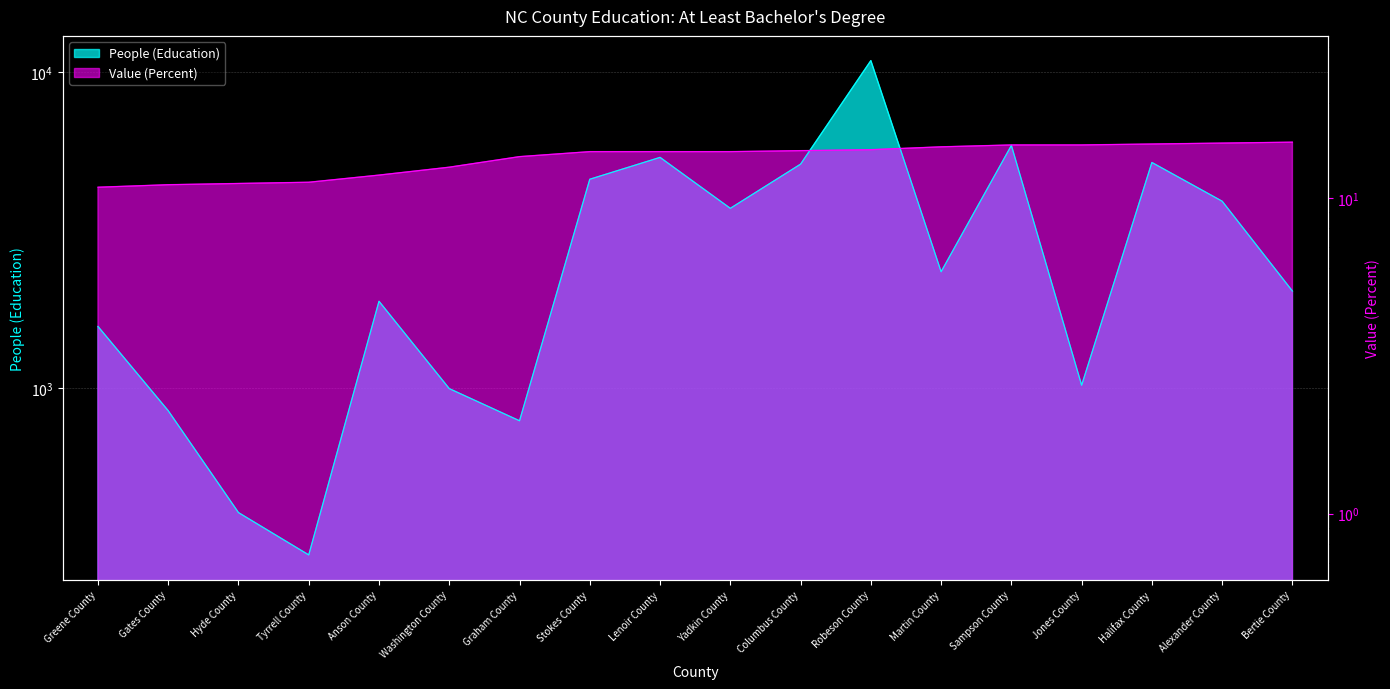

Is the value of Value (Percent) at Gates County greater than the value of People (Education) at Stokes County?

No